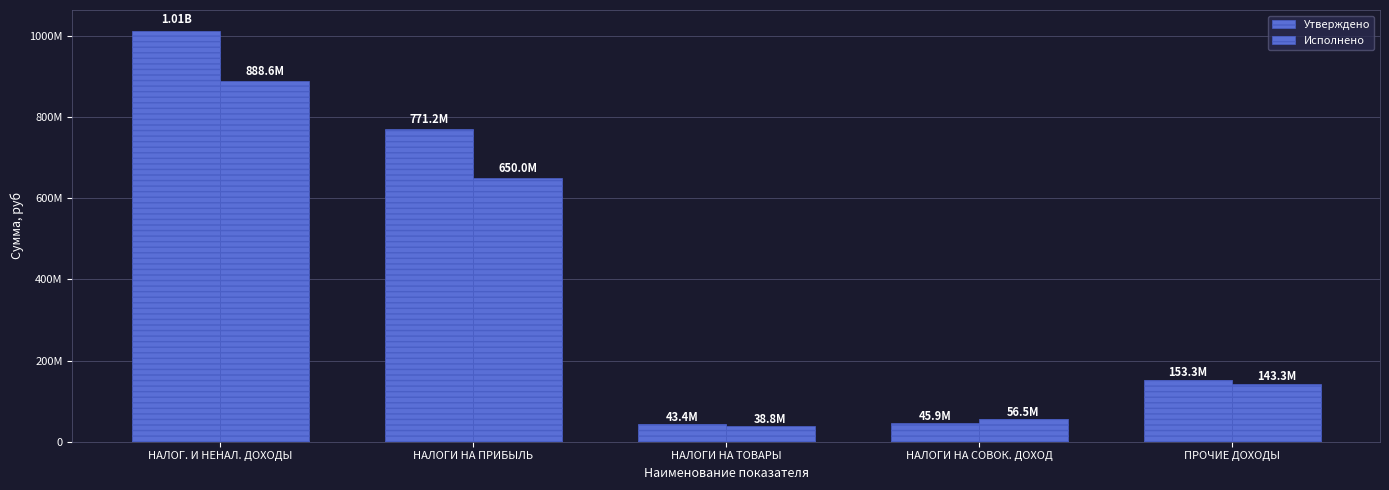

What position from the left is НАЛОГИ НА ТОВАРЫ?

3